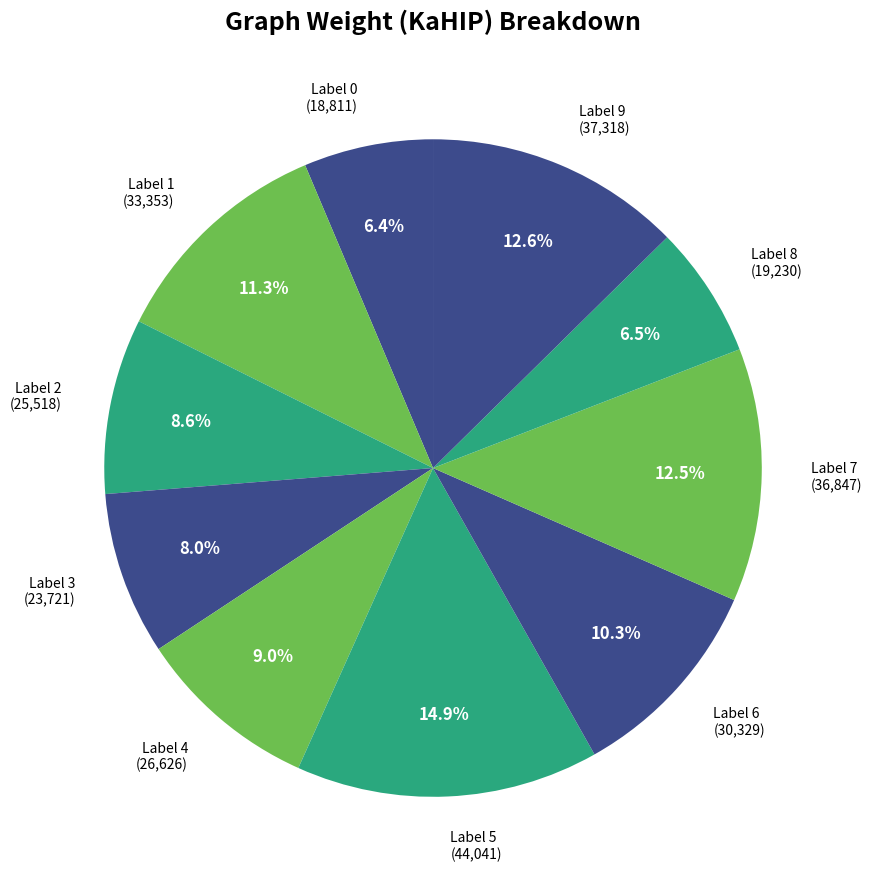

Is there a majority slice in this chart?

No